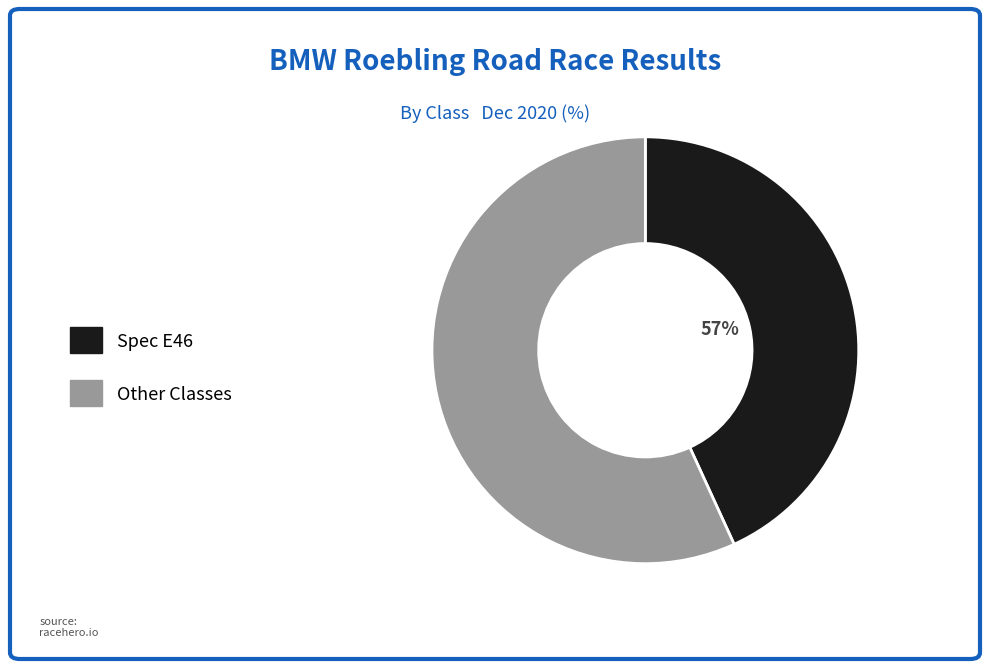

Is it true that 21 is 4% of the pie?

True